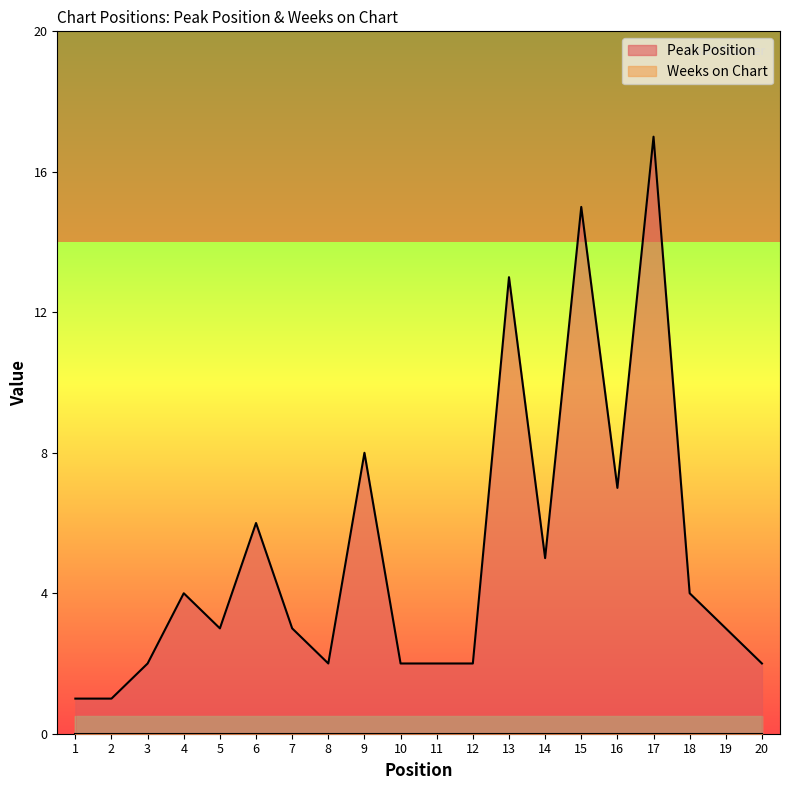

Reading right to left, extract all data points from this chart.

2	3	4	17	7	15	5	13	2	2	2	8	2	3	6	3	4	2	1	1